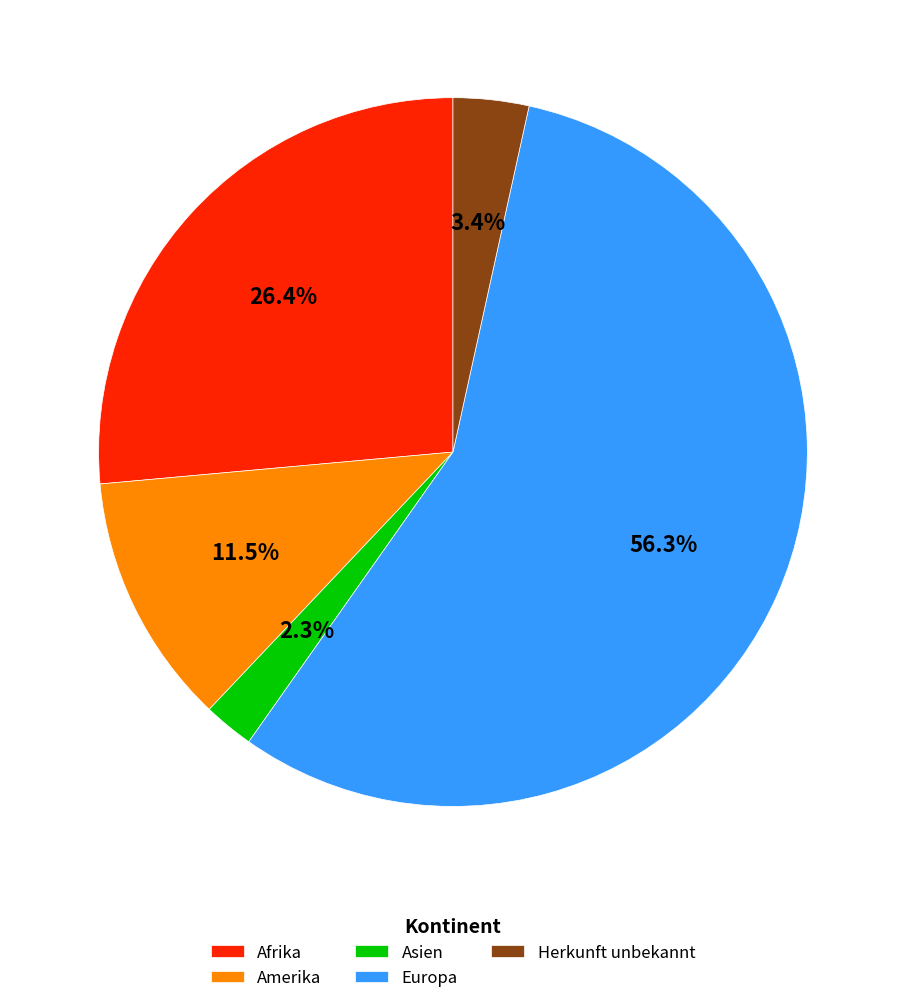

The Herkunft unbekannt slice represents 12% of the pie. True or false?

False